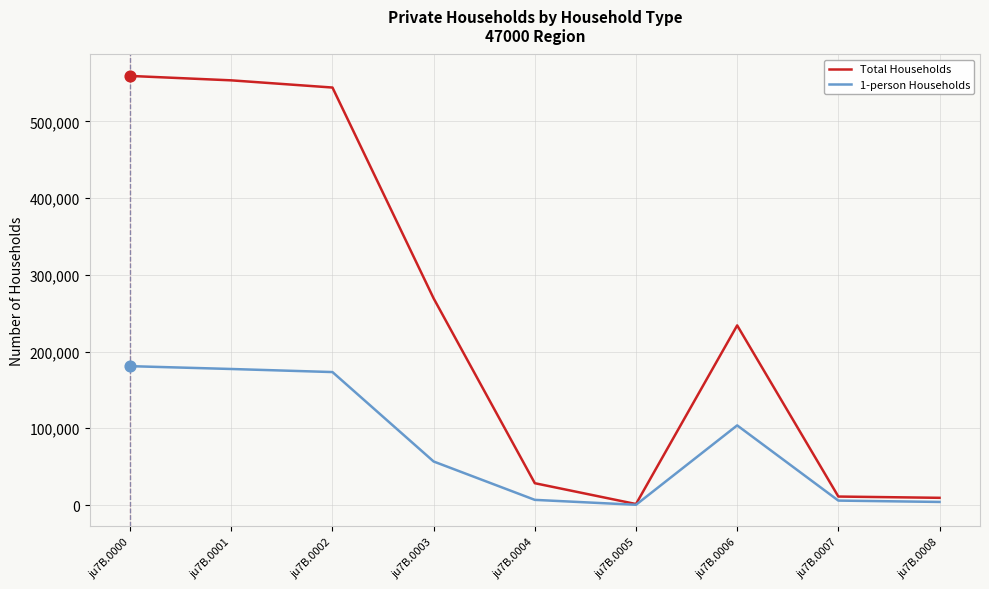

Is the value of Total Households at ju7B.0003 greater than the value of 1-person Households at ju7B.0008?

Yes